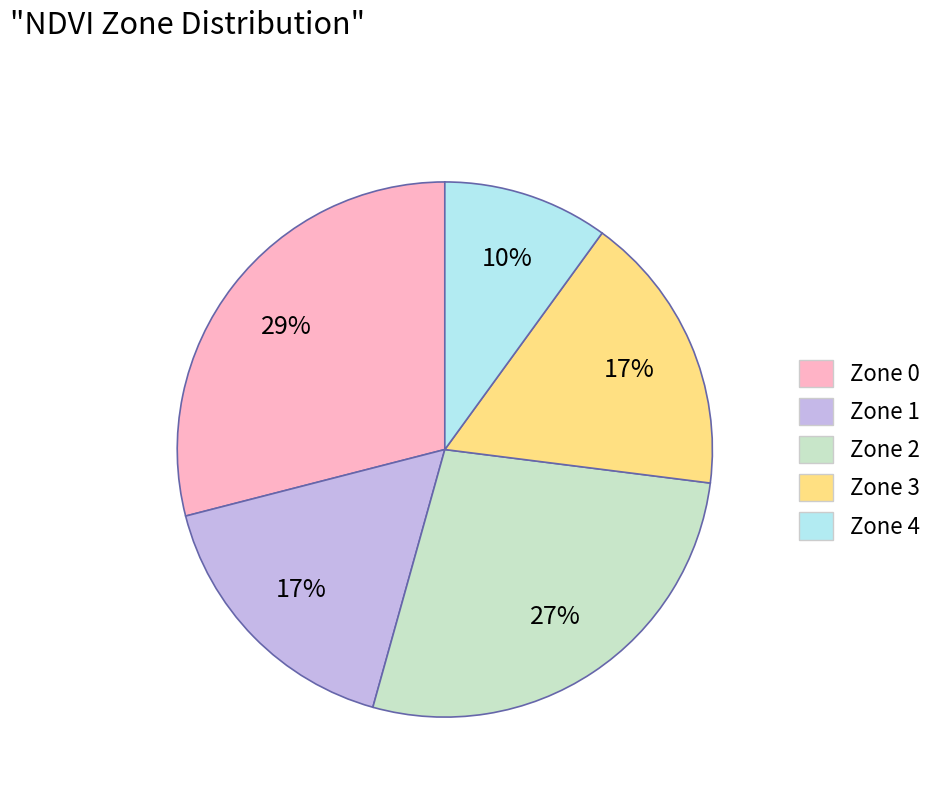

Approximately how many times larger is the value at Zone 1 compared to Zone 4?

1.7